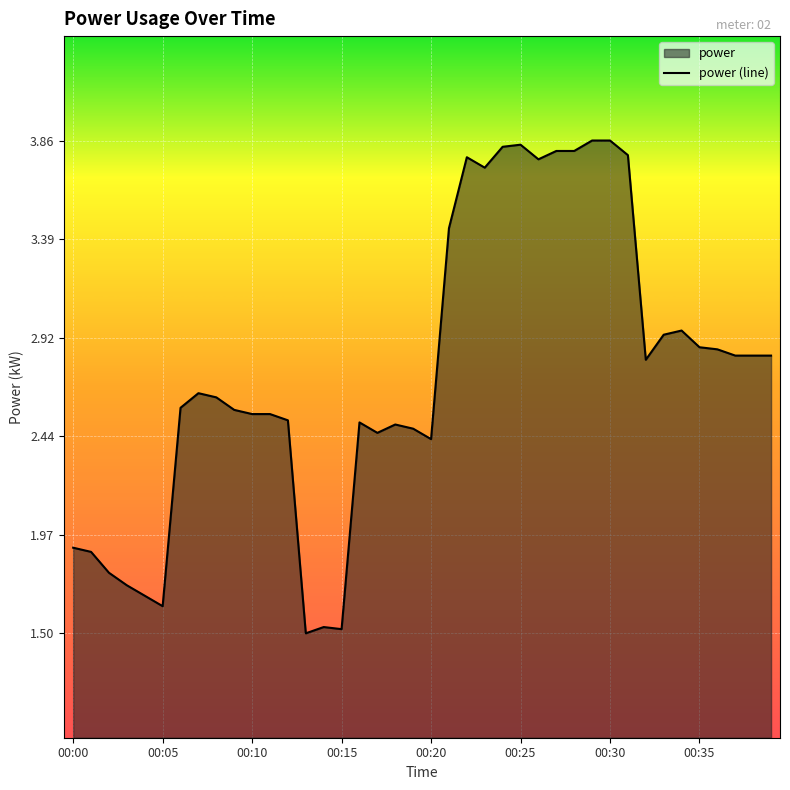

What is the smallest value displayed?

1.5